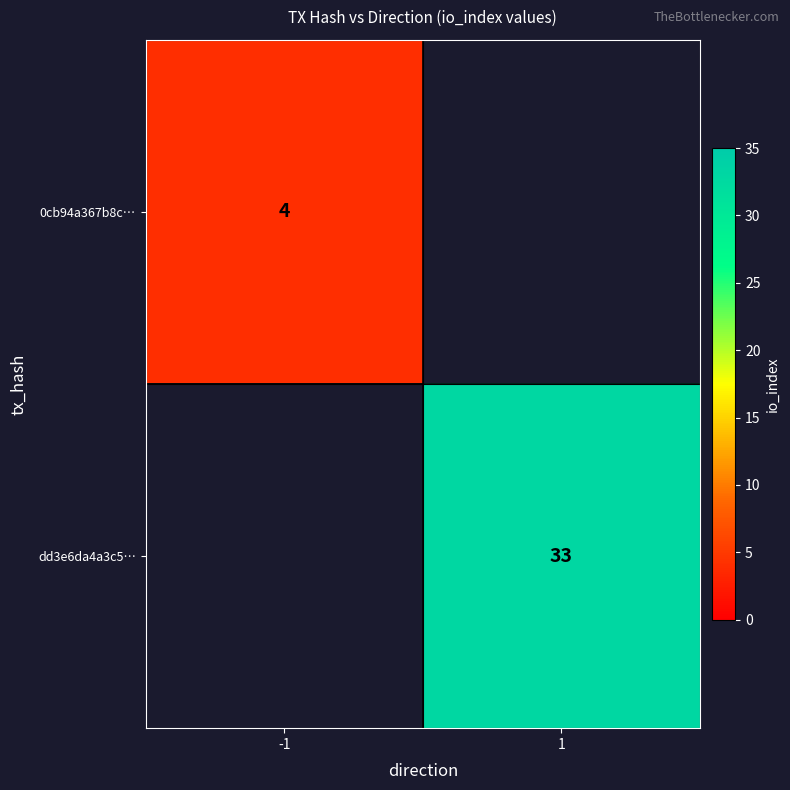

What is the minimum value shown in the chart?

4.0